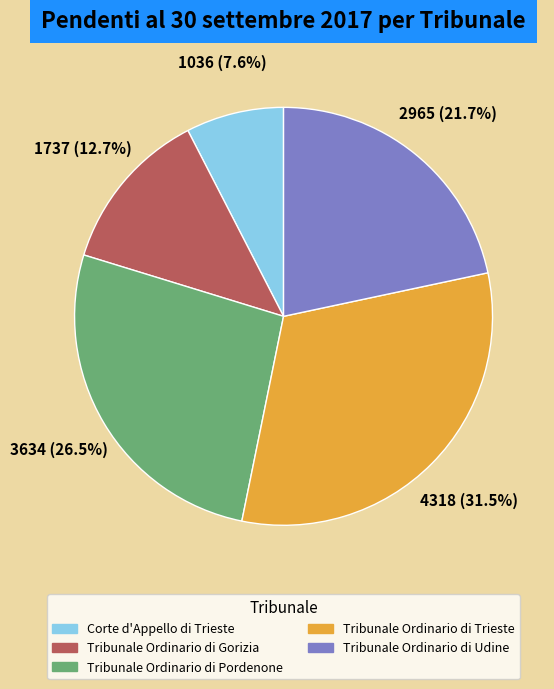

True or false: Tribunale Ordinario di Trieste accounts for 45% of the total.

False